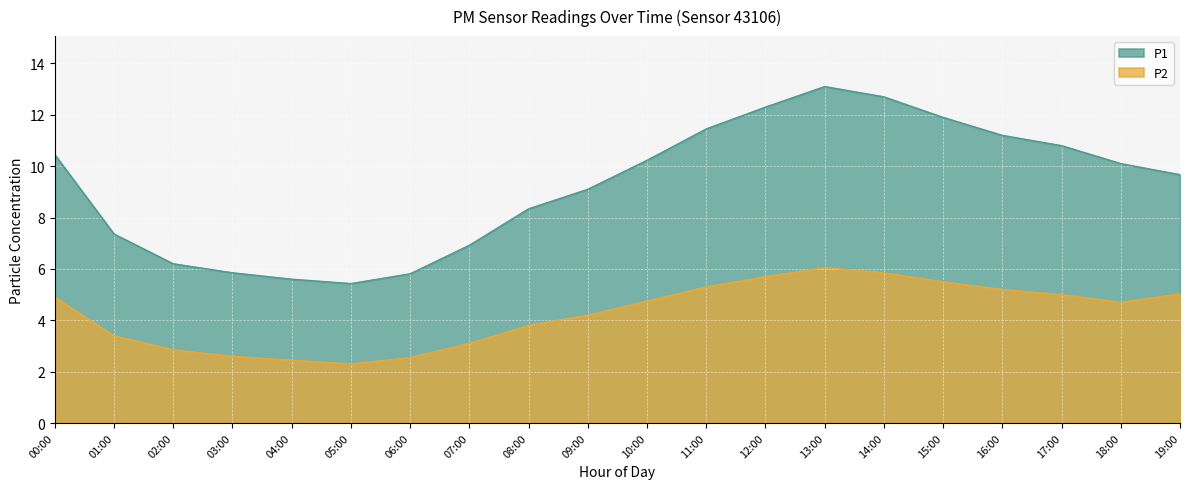

What is the highest value of the P1 series?

13.1